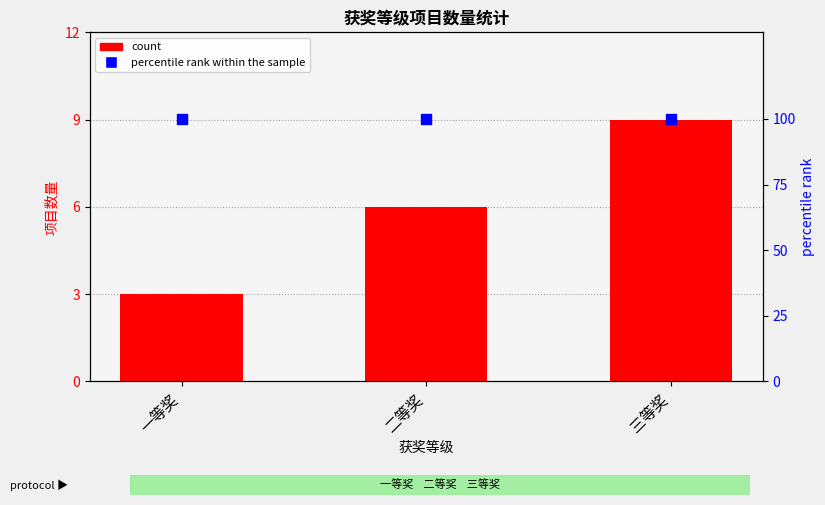

Which series has the largest Y range (max minus min)?

count